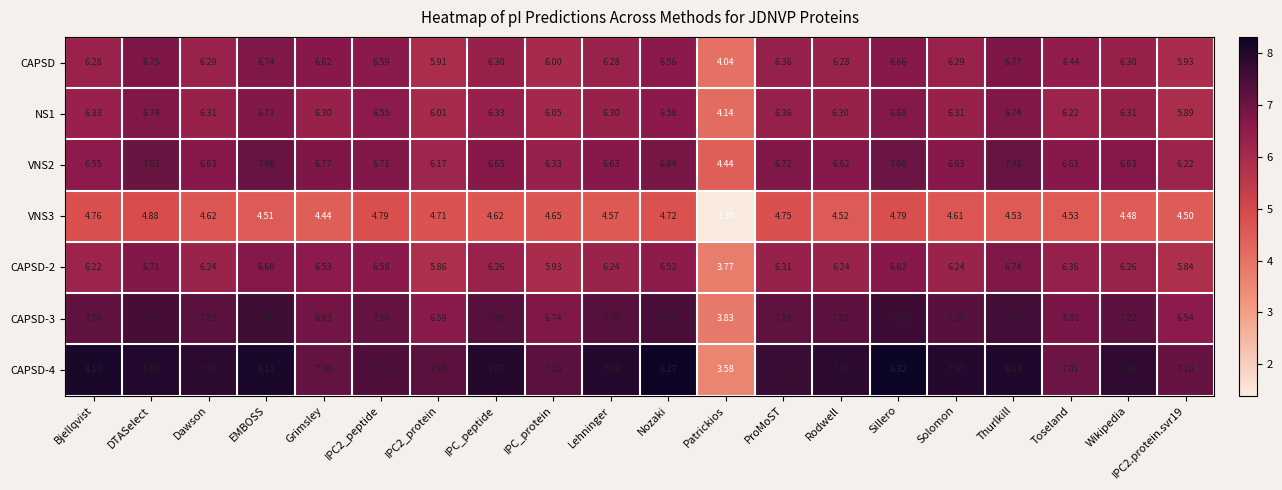

At which label does NS1 first exceed 6?

Bjellqvist